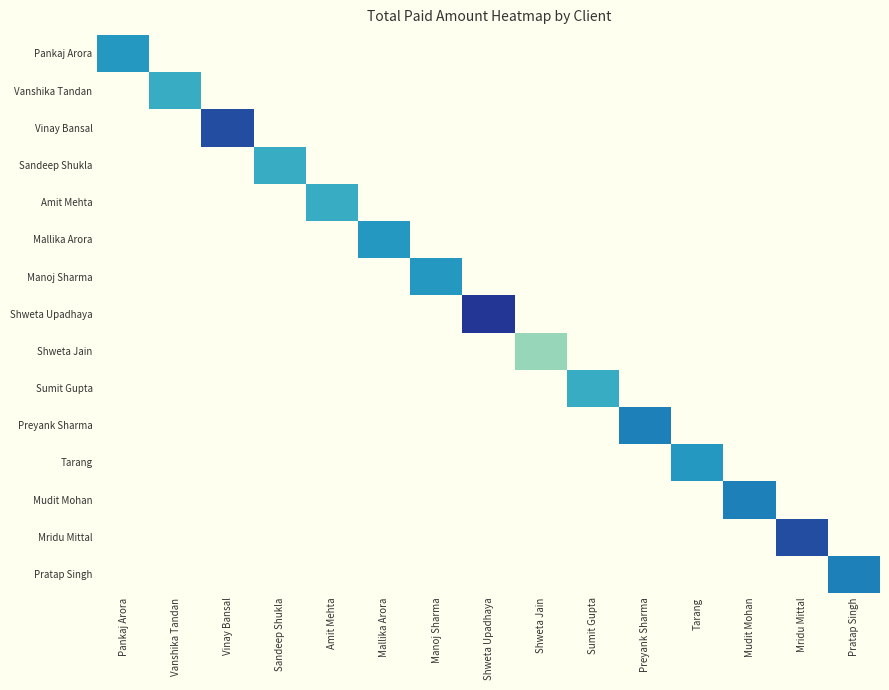

Reading left to right, what are all the values shown in this chart?

Pankaj Arora: Pankaj Arora=9000	Vanshika Tandan=0	Vinay Bansal=0	Sandeep Shukla=0	Amit Mehta=0	Mallika Arora=0	Manoj Sharma=0	Shweta Upadhaya=0	Shweta Jain=0	Sumit Gupta=0	Preyank Sharma=0	Tarang=0	Mudit Mohan=0	Mridu Mittal=0	Pratap Singh=0
Vanshika Tandan: Pankaj Arora=0	Vanshika Tandan=8000	Vinay Bansal=0	Sandeep Shukla=0	Amit Mehta=0	Mallika Arora=0	Manoj Sharma=0	Shweta Upadhaya=0	Shweta Jain=0	Sumit Gupta=0	Preyank Sharma=0	Tarang=0	Mudit Mohan=0	Mridu Mittal=0	Pratap Singh=0
Vinay Bansal: Pankaj Arora=0	Vanshika Tandan=0	Vinay Bansal=12000	Sandeep Shukla=0	Amit Mehta=0	Mallika Arora=0	Manoj Sharma=0	Shweta Upadhaya=0	Shweta Jain=0	Sumit Gupta=0	Preyank Sharma=0	Tarang=0	Mudit Mohan=0	Mridu Mittal=0	Pratap Singh=0
Sandeep Shukla: Pankaj Arora=0	Vanshika Tandan=0	Vinay Bansal=0	Sandeep Shukla=8000	Amit Mehta=0	Mallika Arora=0	Manoj Sharma=0	Shweta Upadhaya=0	Shweta Jain=0	Sumit Gupta=0	Preyank Sharma=0	Tarang=0	Mudit Mohan=0	Mridu Mittal=0	Pratap Singh=0
Amit Mehta: Pankaj Arora=0	Vanshika Tandan=0	Vinay Bansal=0	Sandeep Shukla=0	Amit Mehta=8000	Mallika Arora=0	Manoj Sharma=0	Shweta Upadhaya=0	Shweta Jain=0	Sumit Gupta=0	Preyank Sharma=0	Tarang=0	Mudit Mohan=0	Mridu Mittal=0	Pratap Singh=0
Mallika Arora: Pankaj Arora=0	Vanshika Tandan=0	Vinay Bansal=0	Sandeep Shukla=0	Amit Mehta=0	Mallika Arora=9000	Manoj Sharma=0	Shweta Upadhaya=0	Shweta Jain=0	Sumit Gupta=0	Preyank Sharma=0	Tarang=0	Mudit Mohan=0	Mridu Mittal=0	Pratap Singh=0
Manoj Sharma: Pankaj Arora=0	Vanshika Tandan=0	Vinay Bansal=0	Sandeep Shukla=0	Amit Mehta=0	Mallika Arora=0	Manoj Sharma=9000	Shweta Upadhaya=0	Shweta Jain=0	Sumit Gupta=0	Preyank Sharma=0	Tarang=0	Mudit Mohan=0	Mridu Mittal=0	Pratap Singh=0
Shweta Upadhaya: Pankaj Arora=0	Vanshika Tandan=0	Vinay Bansal=0	Sandeep Shukla=0	Amit Mehta=0	Mallika Arora=0	Manoj Sharma=0	Shweta Upadhaya=13000	Shweta Jain=0	Sumit Gupta=0	Preyank Sharma=0	Tarang=0	Mudit Mohan=0	Mridu Mittal=0	Pratap Singh=0
Shweta Jain: Pankaj Arora=0	Vanshika Tandan=0	Vinay Bansal=0	Sandeep Shukla=0	Amit Mehta=0	Mallika Arora=0	Manoj Sharma=0	Shweta Upadhaya=0	Shweta Jain=5000	Sumit Gupta=0	Preyank Sharma=0	Tarang=0	Mudit Mohan=0	Mridu Mittal=0	Pratap Singh=0
Sumit Gupta: Pankaj Arora=0	Vanshika Tandan=0	Vinay Bansal=0	Sandeep Shukla=0	Amit Mehta=0	Mallika Arora=0	Manoj Sharma=0	Shweta Upadhaya=0	Shweta Jain=0	Sumit Gupta=8000	Preyank Sharma=0	Tarang=0	Mudit Mohan=0	Mridu Mittal=0	Pratap Singh=0
Preyank Sharma: Pankaj Arora=0	Vanshika Tandan=0	Vinay Bansal=0	Sandeep Shukla=0	Amit Mehta=0	Mallika Arora=0	Manoj Sharma=0	Shweta Upadhaya=0	Shweta Jain=0	Sumit Gupta=0	Preyank Sharma=10000	Tarang=0	Mudit Mohan=0	Mridu Mittal=0	Pratap Singh=0
Tarang: Pankaj Arora=0	Vanshika Tandan=0	Vinay Bansal=0	Sandeep Shukla=0	Amit Mehta=0	Mallika Arora=0	Manoj Sharma=0	Shweta Upadhaya=0	Shweta Jain=0	Sumit Gupta=0	Preyank Sharma=0	Tarang=9000	Mudit Mohan=0	Mridu Mittal=0	Pratap Singh=0
Mudit Mohan: Pankaj Arora=0	Vanshika Tandan=0	Vinay Bansal=0	Sandeep Shukla=0	Amit Mehta=0	Mallika Arora=0	Manoj Sharma=0	Shweta Upadhaya=0	Shweta Jain=0	Sumit Gupta=0	Preyank Sharma=0	Tarang=0	Mudit Mohan=10000	Mridu Mittal=0	Pratap Singh=0
Mridu Mittal: Pankaj Arora=0	Vanshika Tandan=0	Vinay Bansal=0	Sandeep Shukla=0	Amit Mehta=0	Mallika Arora=0	Manoj Sharma=0	Shweta Upadhaya=0	Shweta Jain=0	Sumit Gupta=0	Preyank Sharma=0	Tarang=0	Mudit Mohan=0	Mridu Mittal=12000	Pratap Singh=0
Pratap Singh: Pankaj Arora=0	Vanshika Tandan=0	Vinay Bansal=0	Sandeep Shukla=0	Amit Mehta=0	Mallika Arora=0	Manoj Sharma=0	Shweta Upadhaya=0	Shweta Jain=0	Sumit Gupta=0	Preyank Sharma=0	Tarang=0	Mudit Mohan=0	Mridu Mittal=0	Pratap Singh=10000